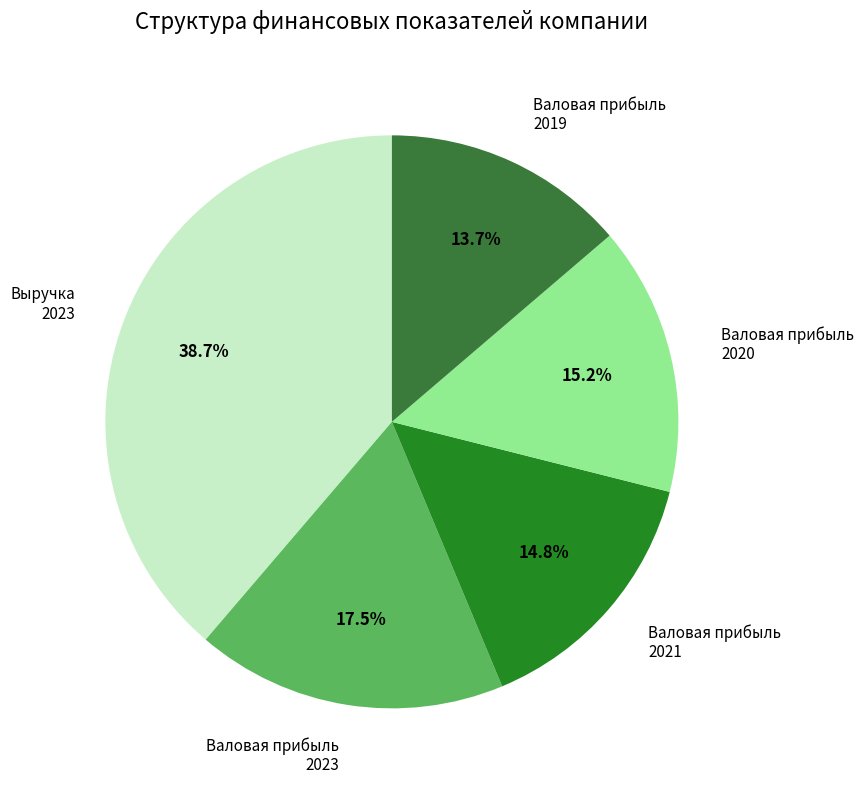

Which has a higher value, Валовая прибыль 2023 or Валовая прибыль 2021?

Валовая прибыль 2023